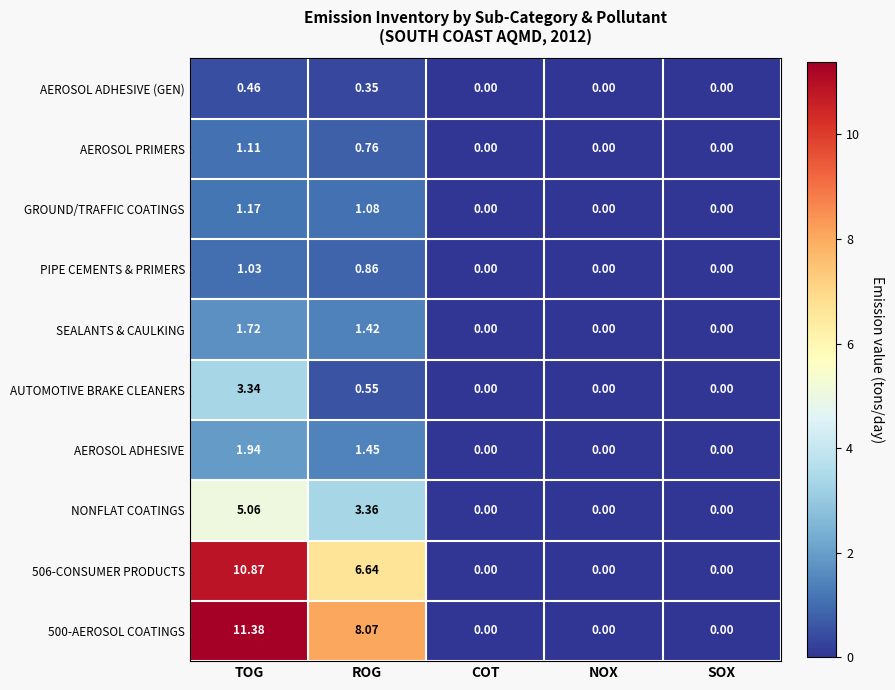

Which category has the highest value in the AEROSOL ADHESIVE series?

TOG